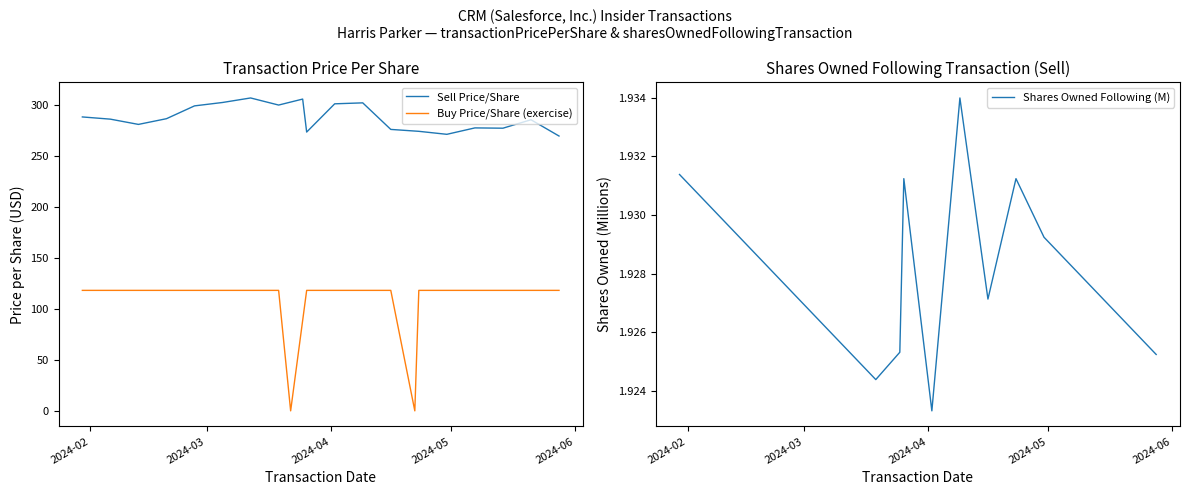

True or false: transactionPricePerShare_M and transactionPricePerShare intersect in this chart.

False